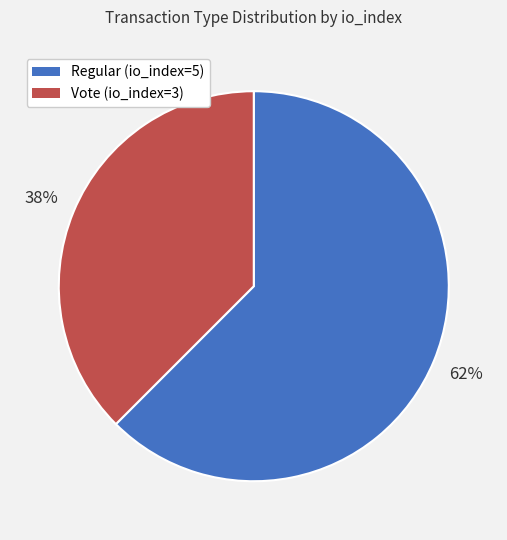

Is the sum of Vote (io_index=3) and Regular (io_index=5) greater than half?

Yes